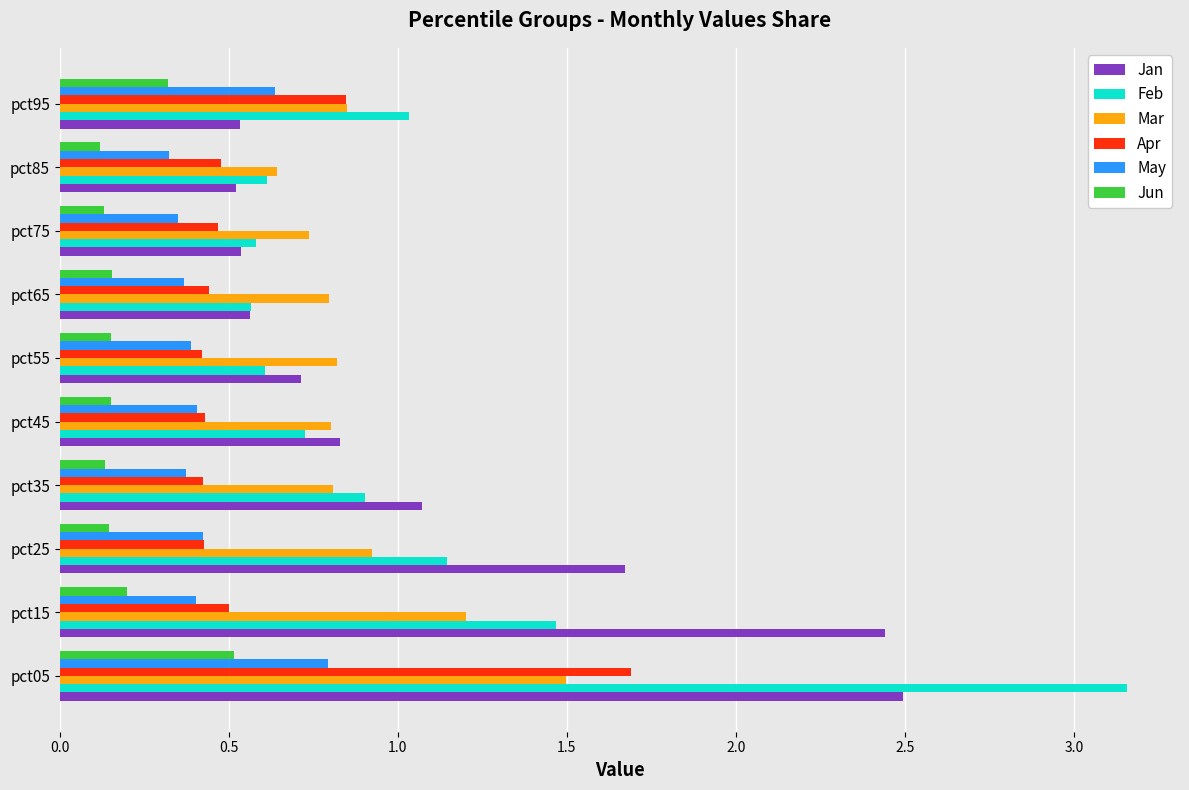

Which category has the highest value across all series?

pct05